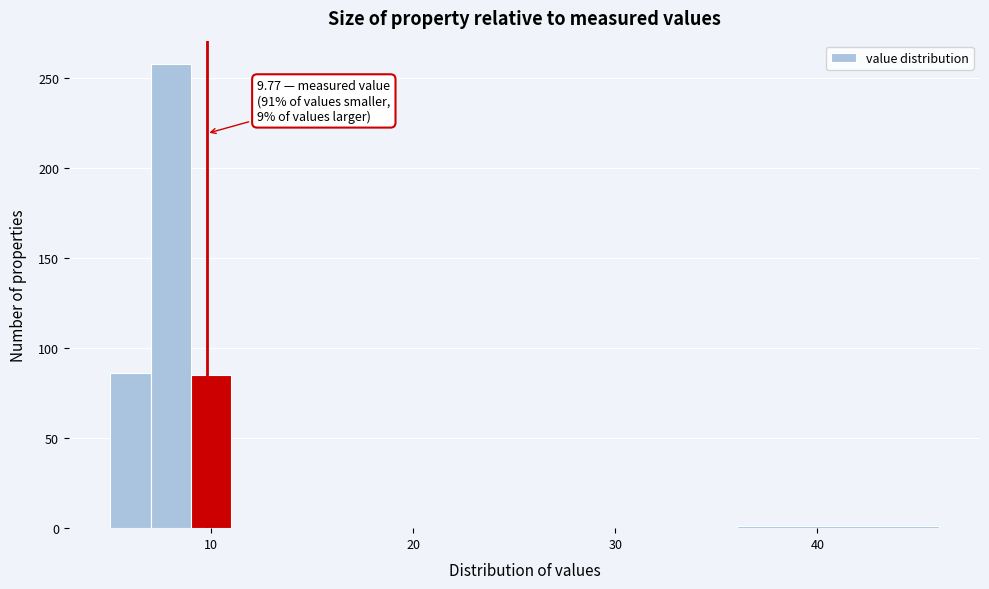

Read against the x-axis, roughly where is the centre of the tallest bar?

8